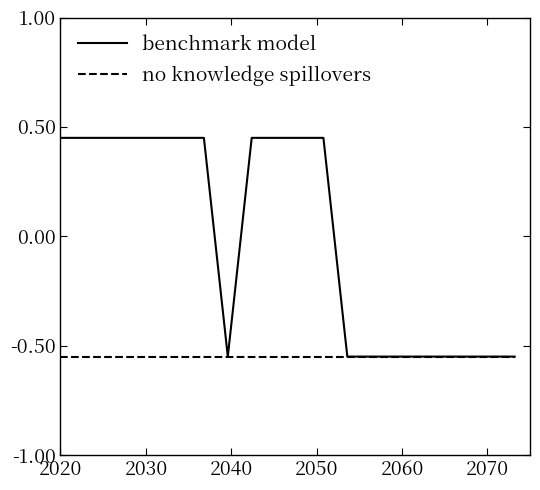

Which series has the largest total across all categories?

benchmark model